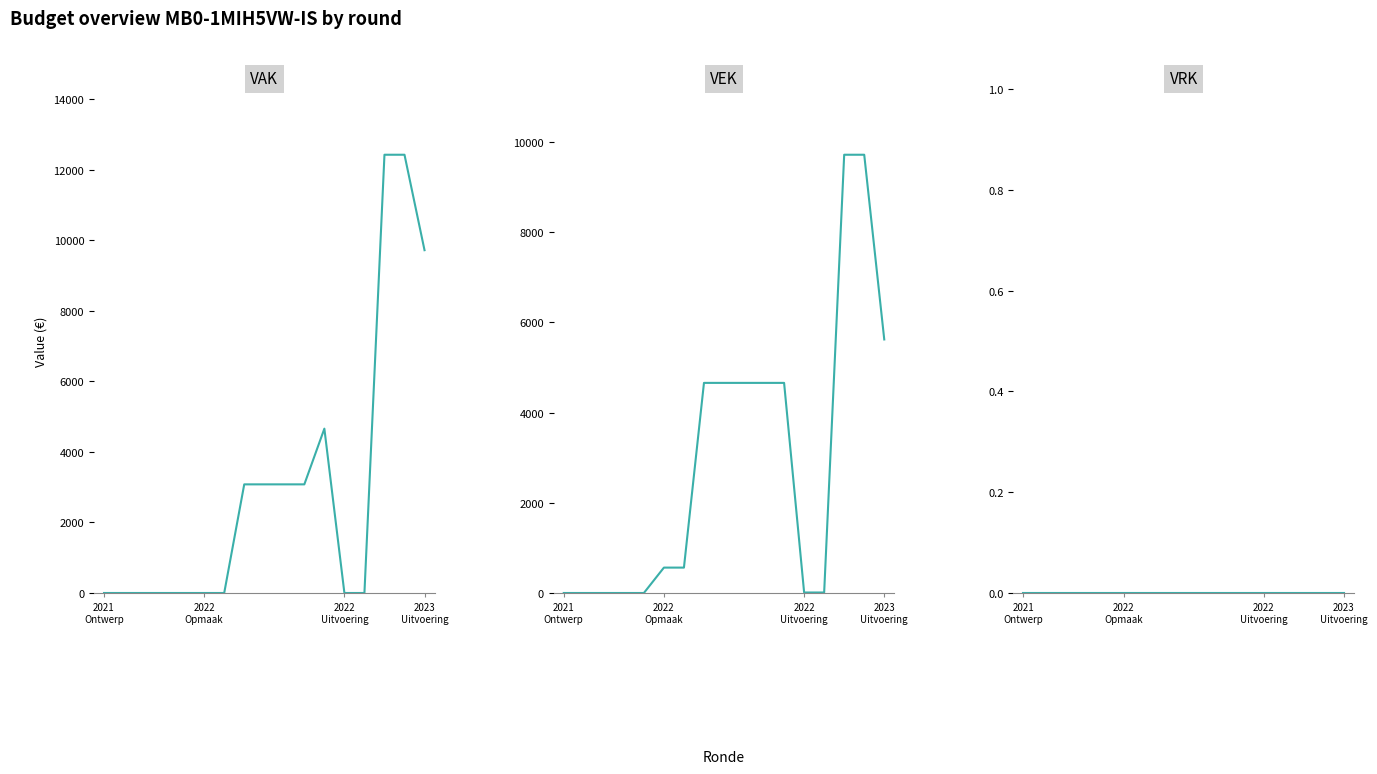

What is the difference between the maximum and minimum values in the VAK series?

12421